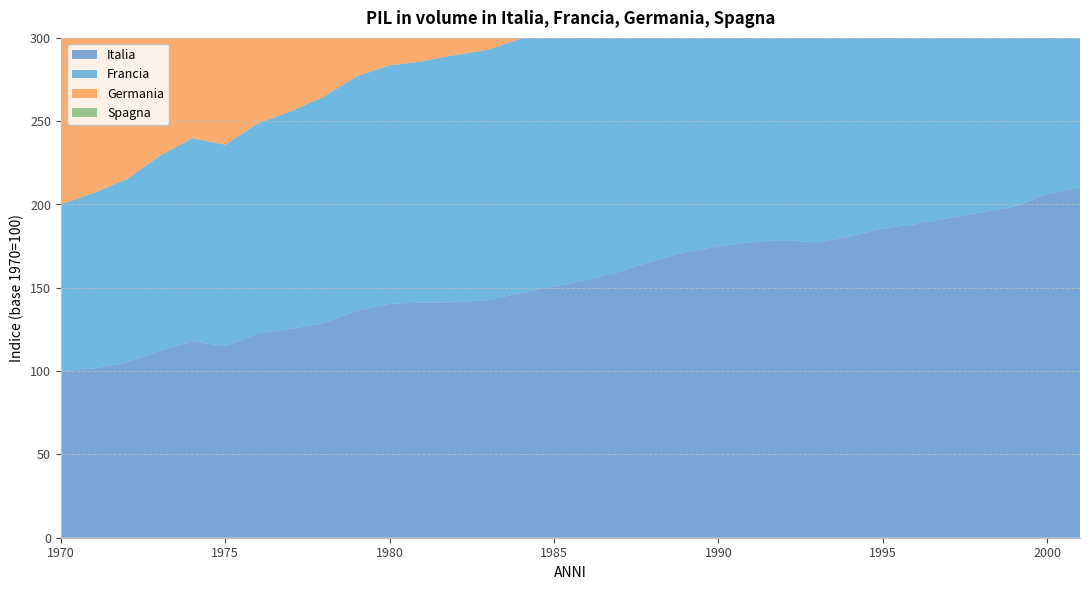

Reading left to right, transcribe all the data shown in this chart.

Italia: 100.0	101.6	105.1	112.2	117.8	115.0	122.6	125.3	128.9	136.1	140.3	141.1	141.3	142.6	146.9	150.8	154.9	159.6	166.1	171.5	174.9	177.4	178.7	177.2	180.8	185.7	188.2	191.8	195.3	198.6	206.3	210.4
Francia: 100.0	105.3	110.0	116.9	122.0	120.9	126.1	130.6	135.8	140.8	143.1	144.8	148.4	150.2	152.7	155.1	158.8	162.8	170.7	178.2	183.2	185.5	188.3	187.6	192.1	196.5	199.3	204.3	211.3	218.5	227.6	231.9
Germania: 100.0	103.1	107.6	112.7	113.7	112.7	118.3	122.3	125.9	131.2	133.0	133.7	133.2	135.3	139.1	142.3	145.6	147.6	153.1	159.1	167.4	176.0	179.5	177.8	182.4	185.2	187.1	190.5	194.5	198.7	204.4	207.7
Spagna: 100.0	104.6	113.2	122.0	128.8	129.5	133.8	137.6	139.6	139.7	141.5	141.3	143.1	145.6	148.2	151.6	156.6	165.3	173.7	182.1	188.9	193.8	195.6	193.5	198.1	203.6	208.9	216.4	225.7	235.7	247.9	257.7